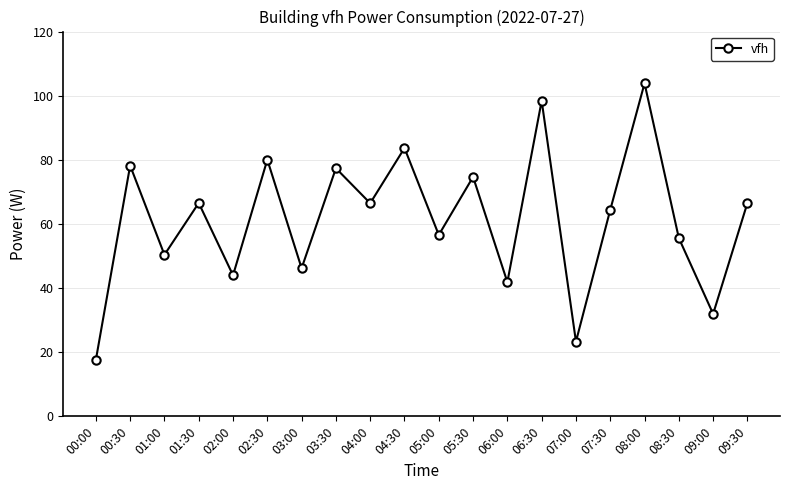

Which has a higher value, 01:00 or 01:30?

01:30